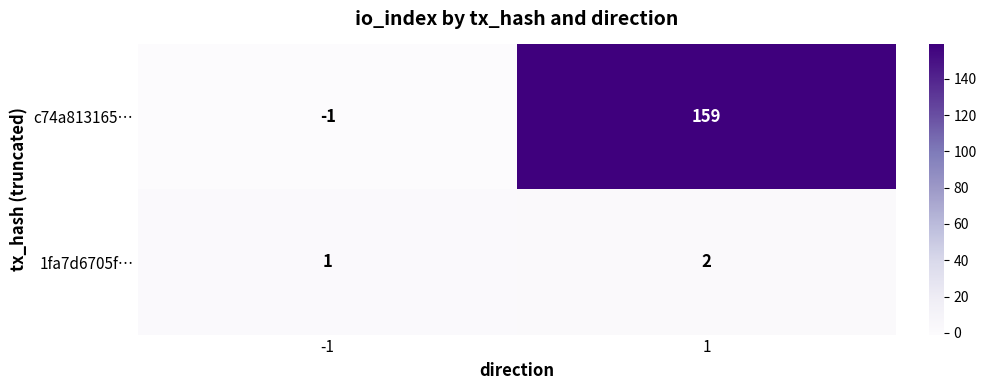

What is the maximum value shown in the chart?

159